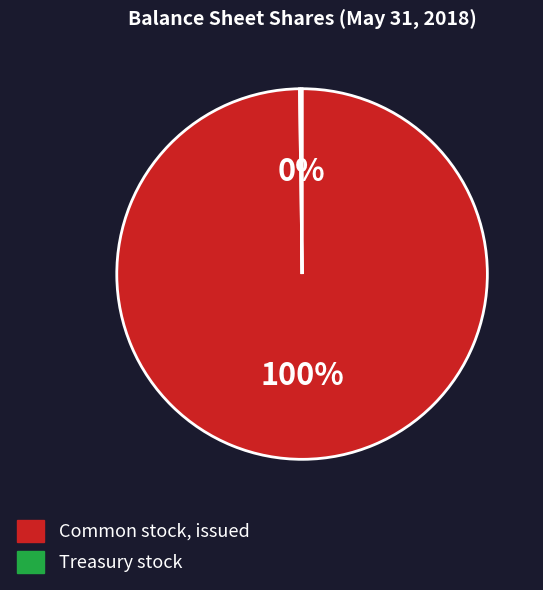

To the nearest percent, what is the average slice percentage?

50%